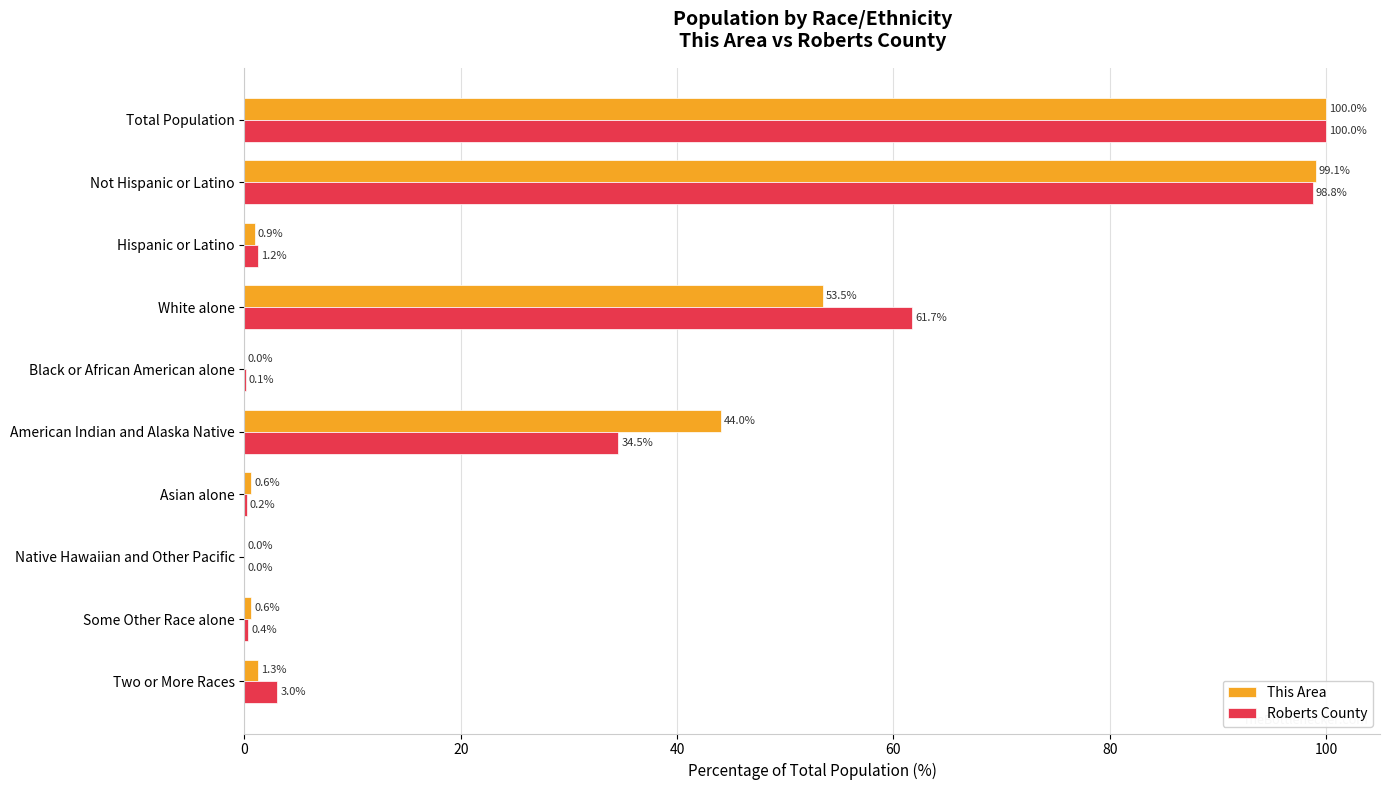

At which label is This Area closest to 50?

White alone